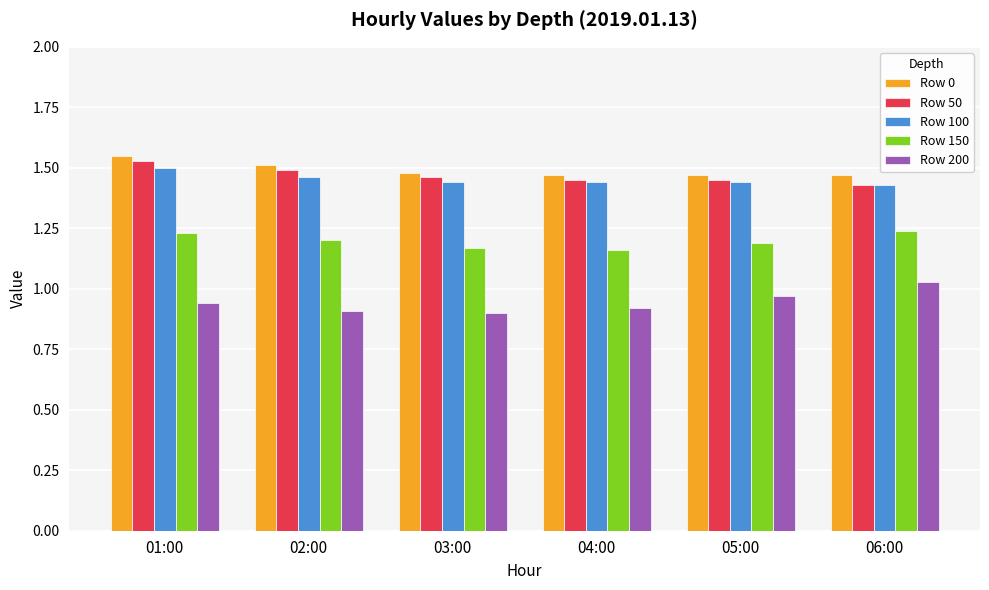

What is the sum of all Row 50 values?

8.8